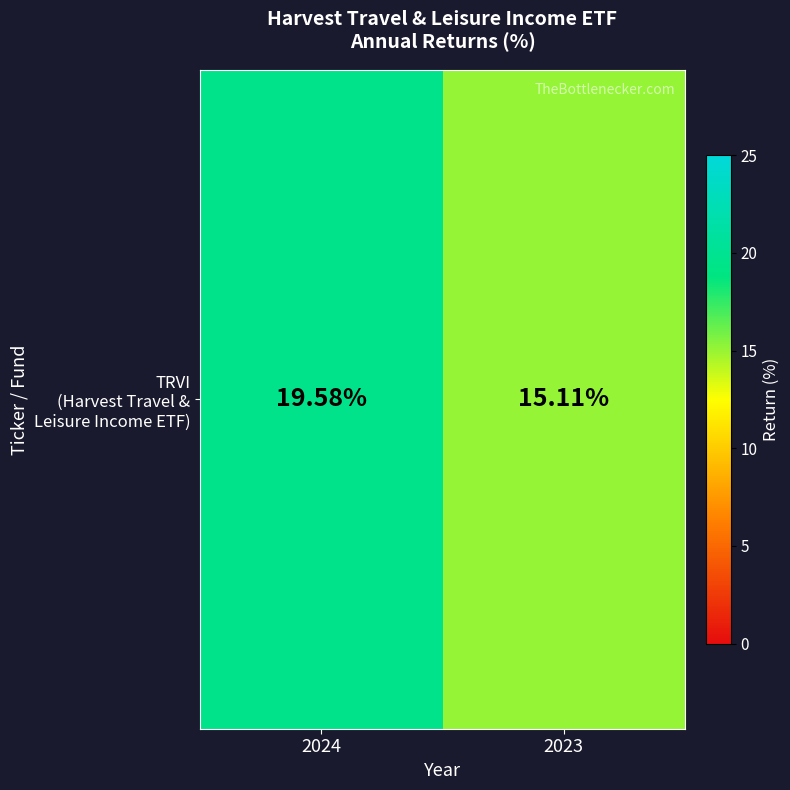

What is the maximum value shown in the chart?

19.6